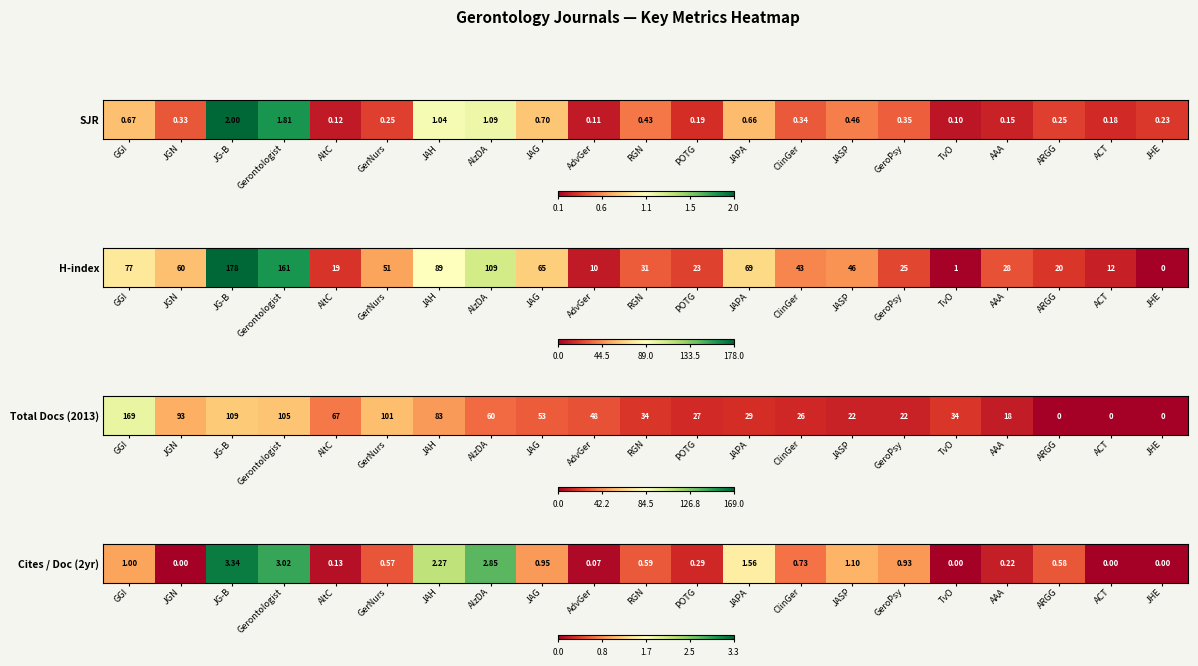

Rank the categories by value from highest to lowest.

JG-B, Gerontologist, AlzDA, JAH, JAPA, JASP, GGI, JAG, GeroPsy, ClinGer, RGN, ARGG, GerNurs, POTG, AAA, AltC, AdvGer, JGN, TvO, ACT, JHE